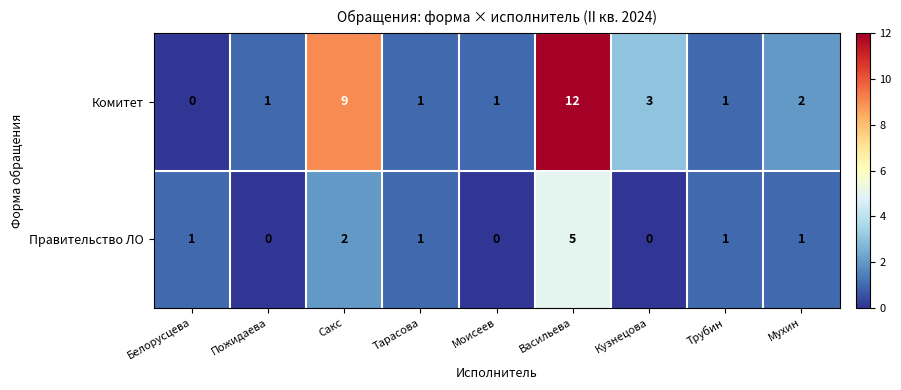

At which label is Правительство ЛО closest to 2?

Сакс